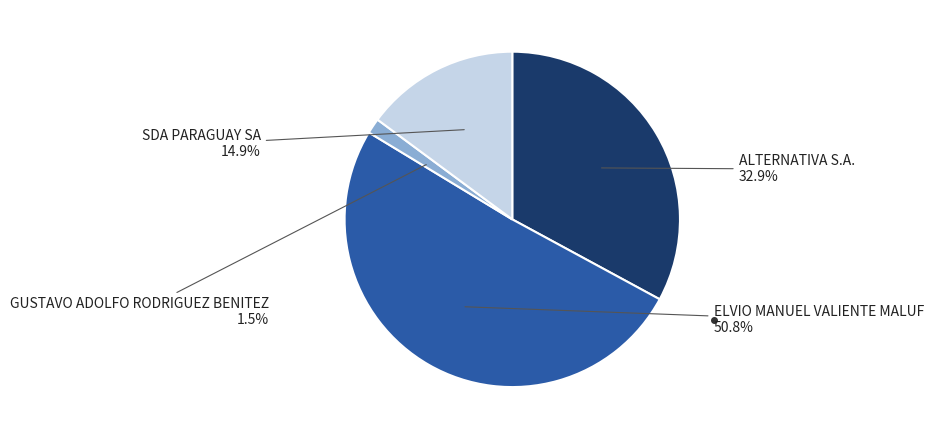

Is it true that ALTERNATIVA S.A. is 18% of the pie?

False